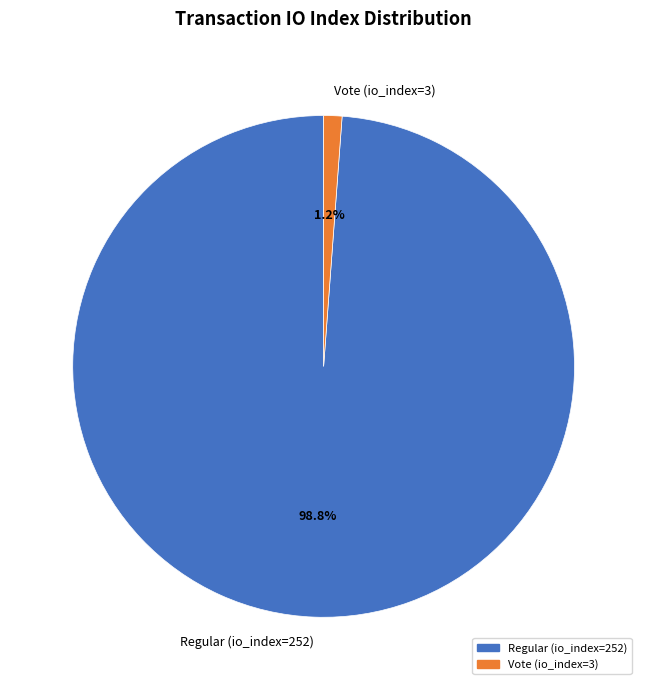

Does Vote (io_index=3) represent more than half of the total?

No